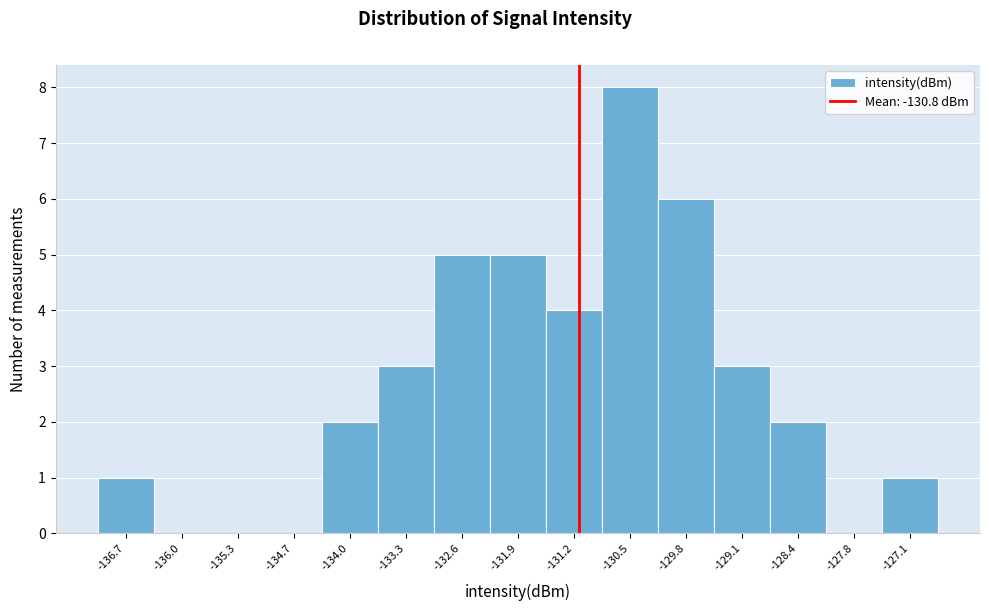

Reading left to right, transcribe all the data shown in this chart.

-136.7=1	-136.0=0	-135.3=0	-134.7=0	-134.0=2	-133.3=3	-132.6=5	-131.9=5	-131.2=4	-130.5=8	-129.8=6	-129.1=3	-128.4=2	-127.8=0	-127.1=1